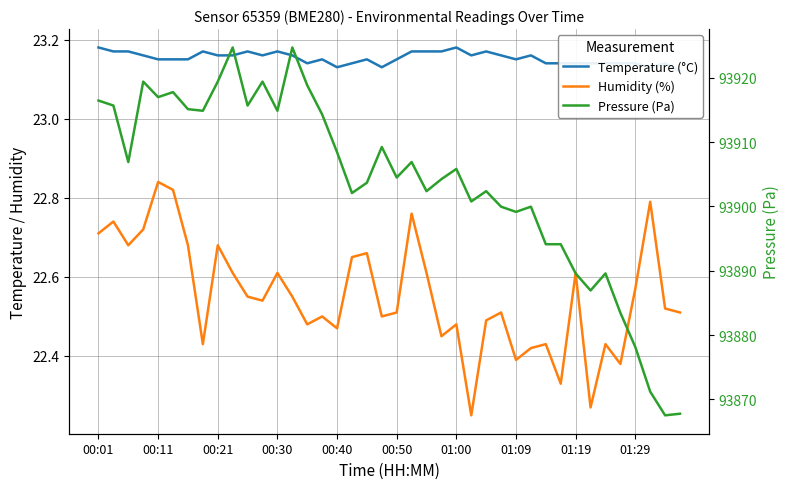

True or false: Humidity (%) and Temperature (°C) intersect in this chart.

False